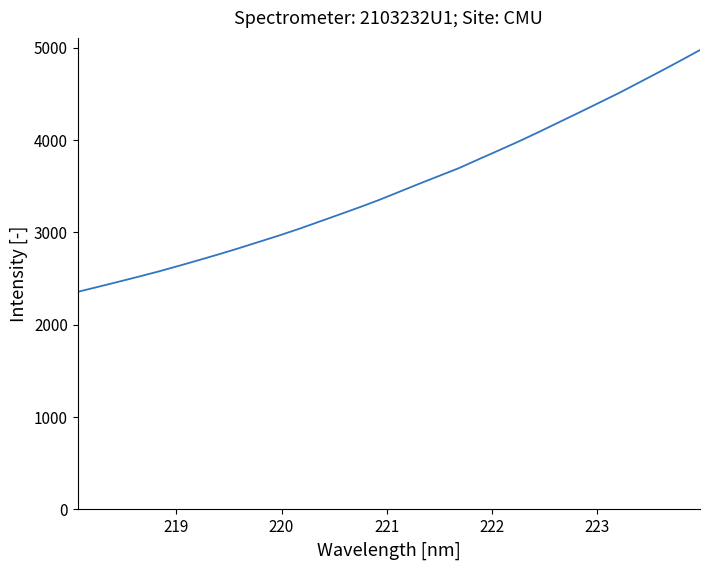

How many series are shown in this chart?

1